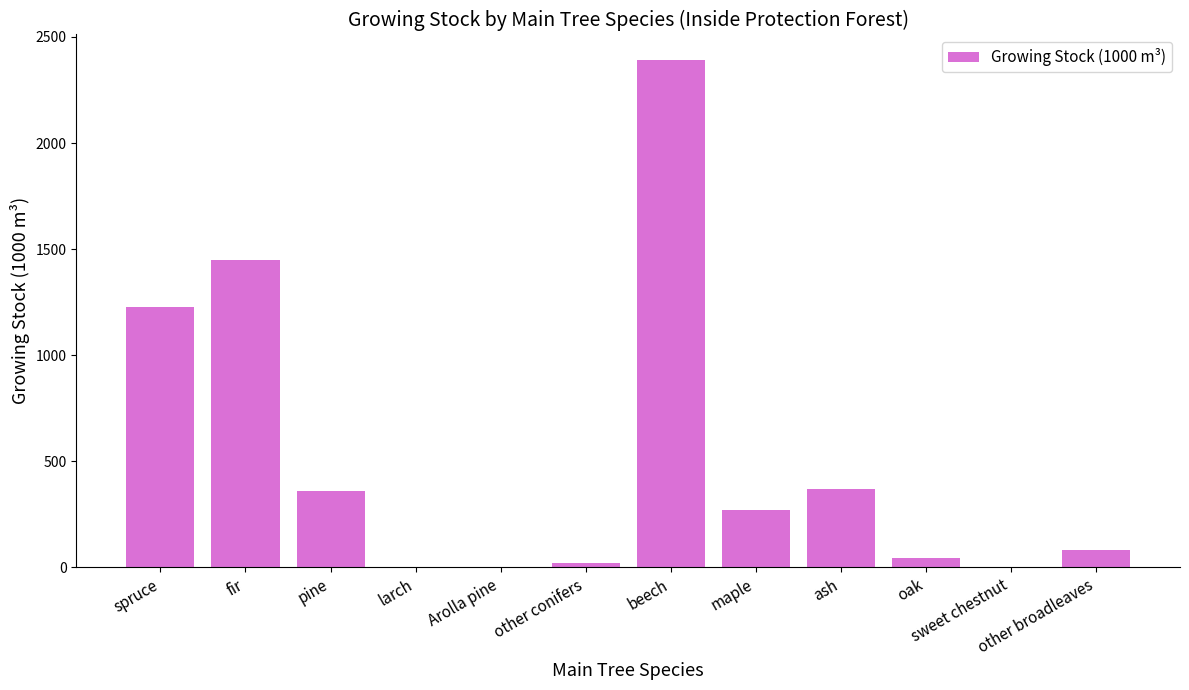

The chart shows a value of 0 at larch. True or false?

True